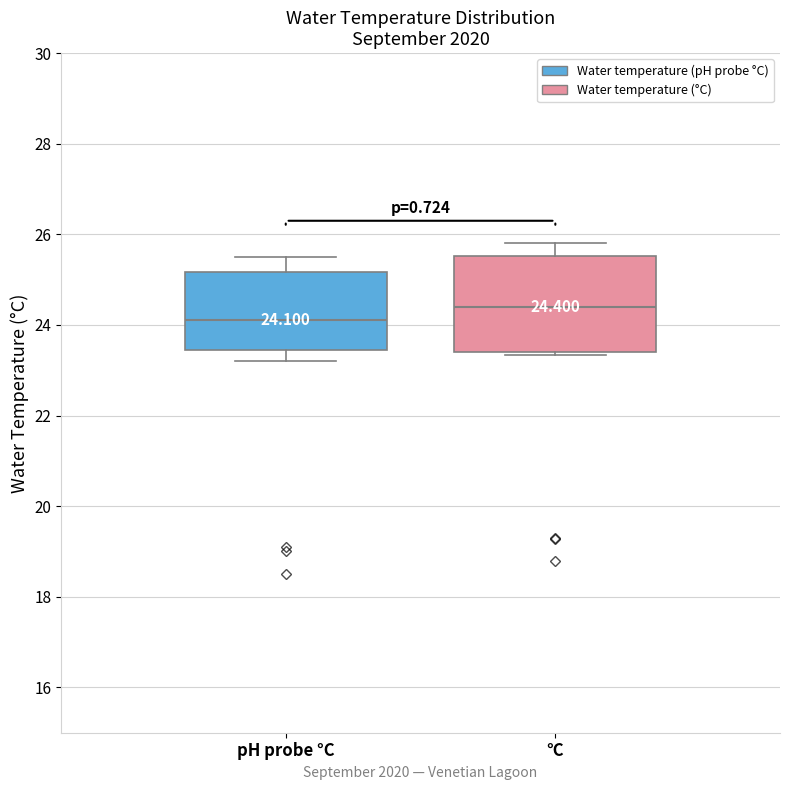

Which box has the lowest median line?

pH probe °C